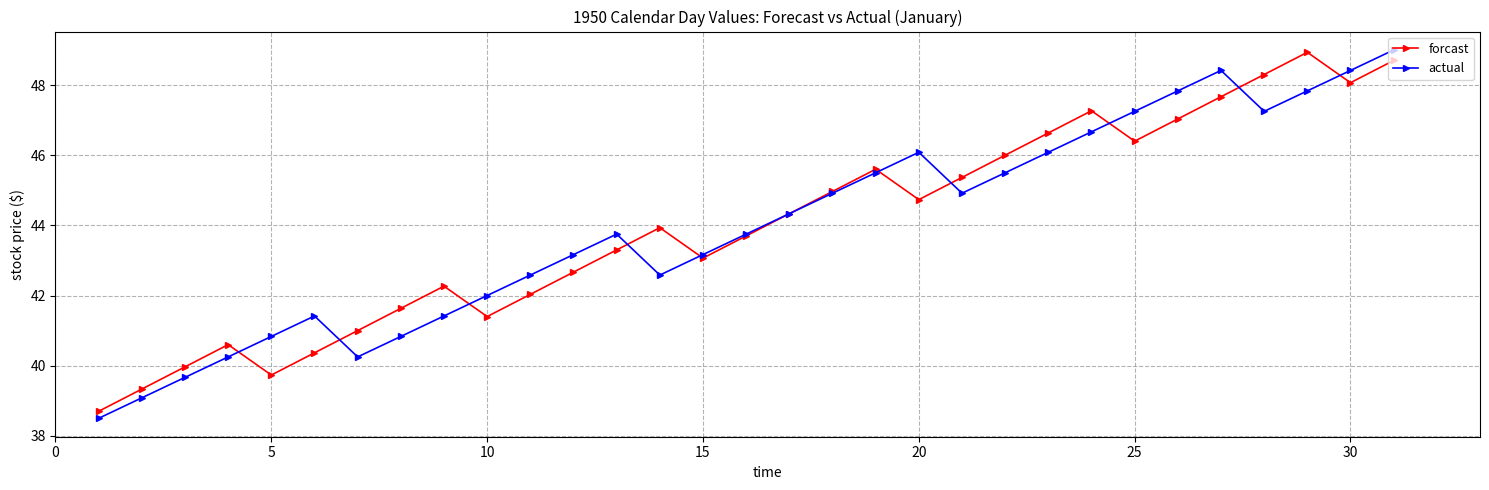

How many data points in forcast are above 43?

19